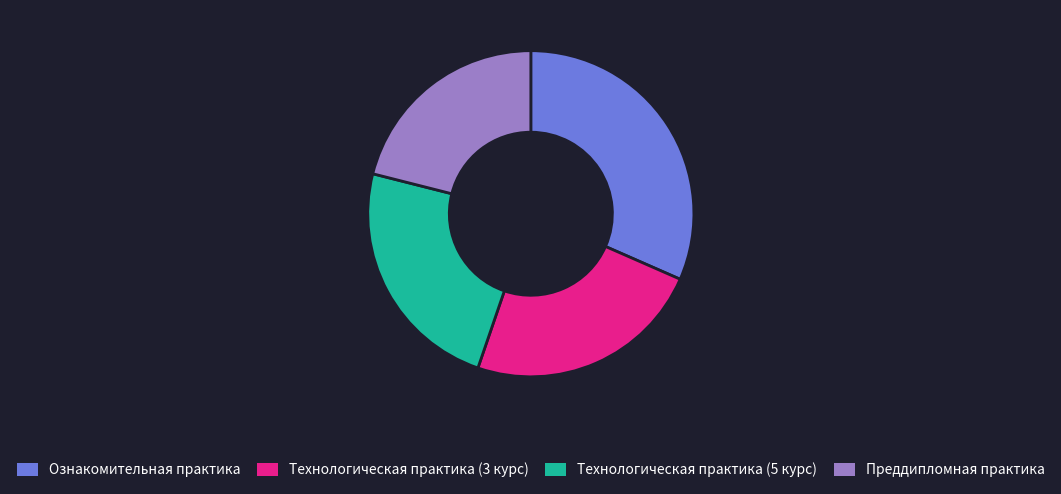

Is the sum of Преддипломная практика and Ознакомительная практика greater than half?

Yes